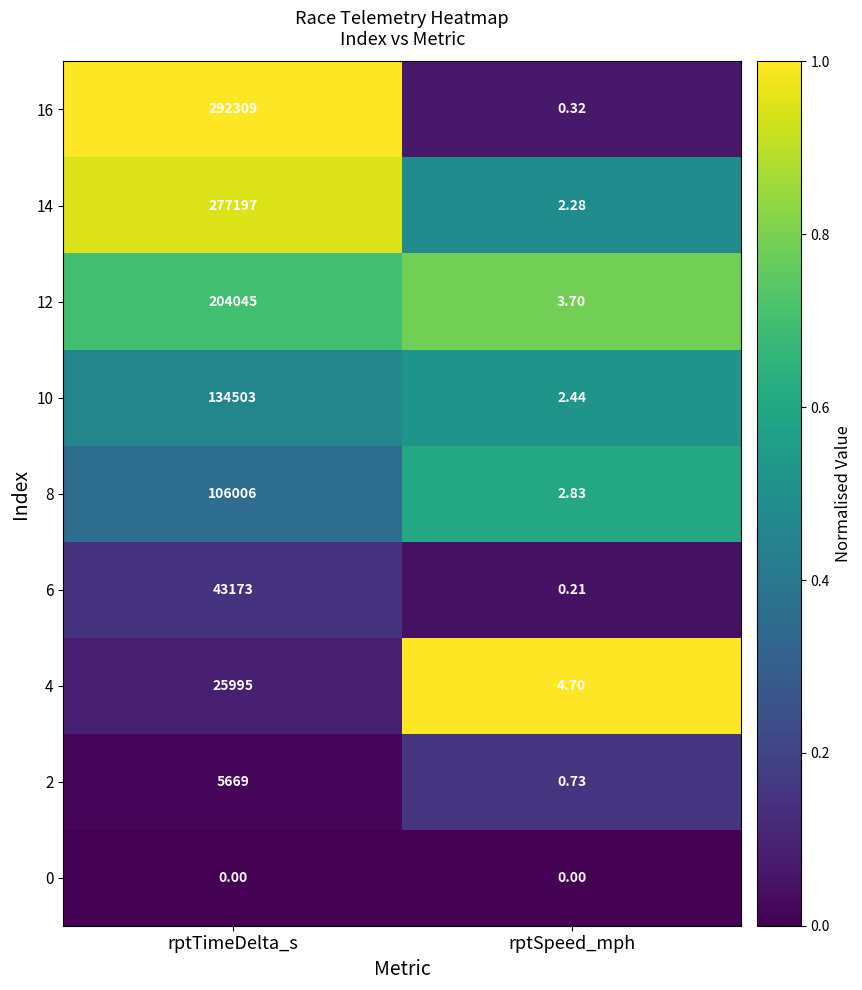

Which series has the largest total across all categories?

16